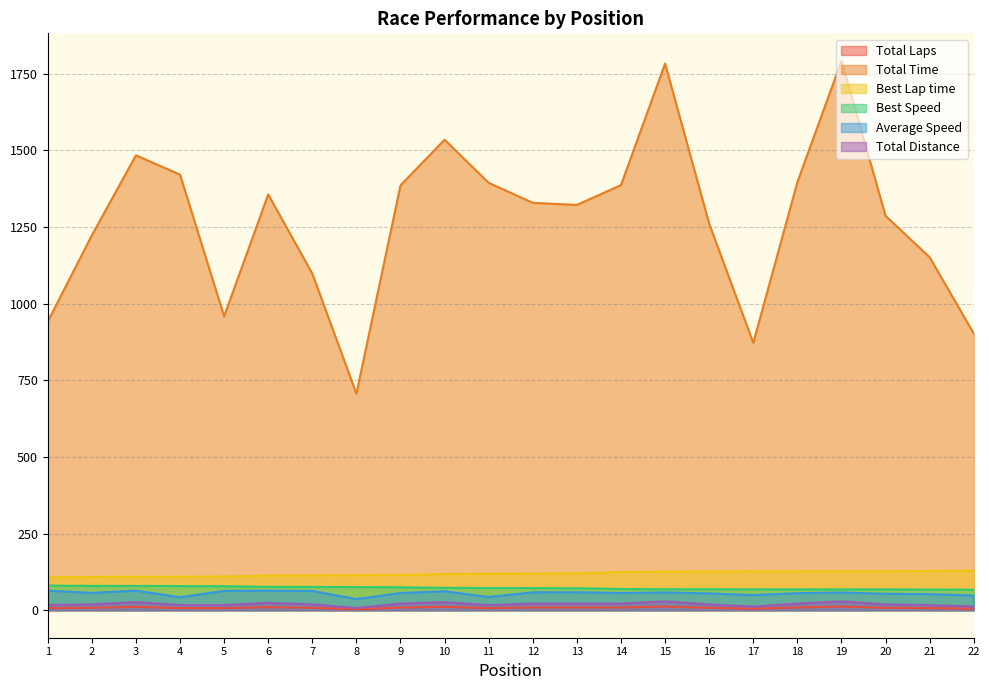

List the labels in order of Total Distance value, largest first.

15, 19, 3, 10, 6, 9, 12, 13, 14, 18, 2, 7, 16, 20, 1, 4, 5, 11, 21, 17, 22, 8